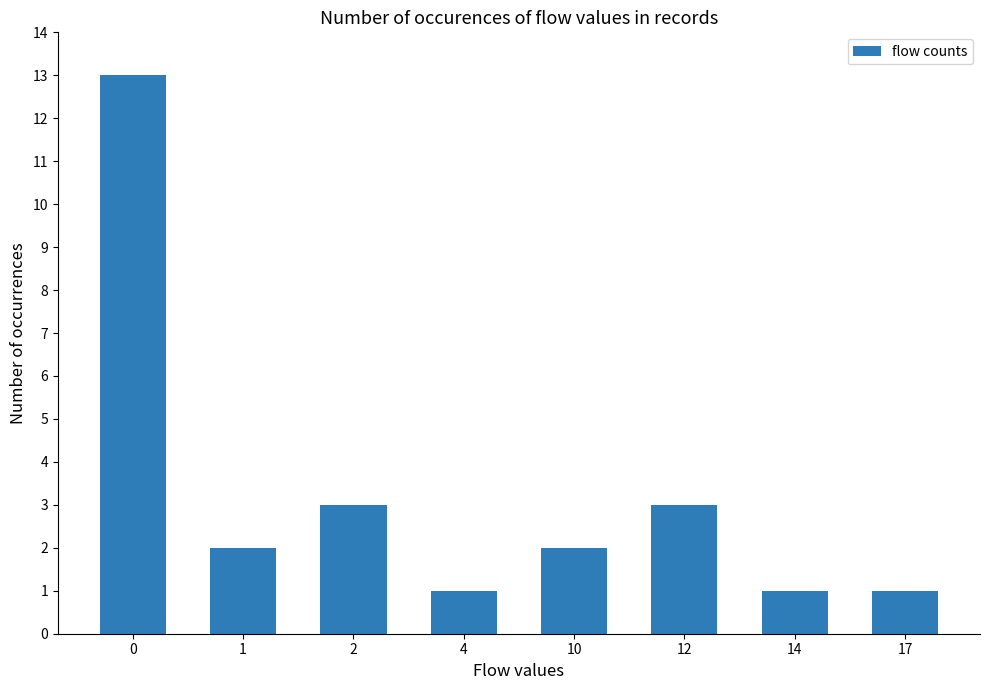

What is the greatest value displayed?

13